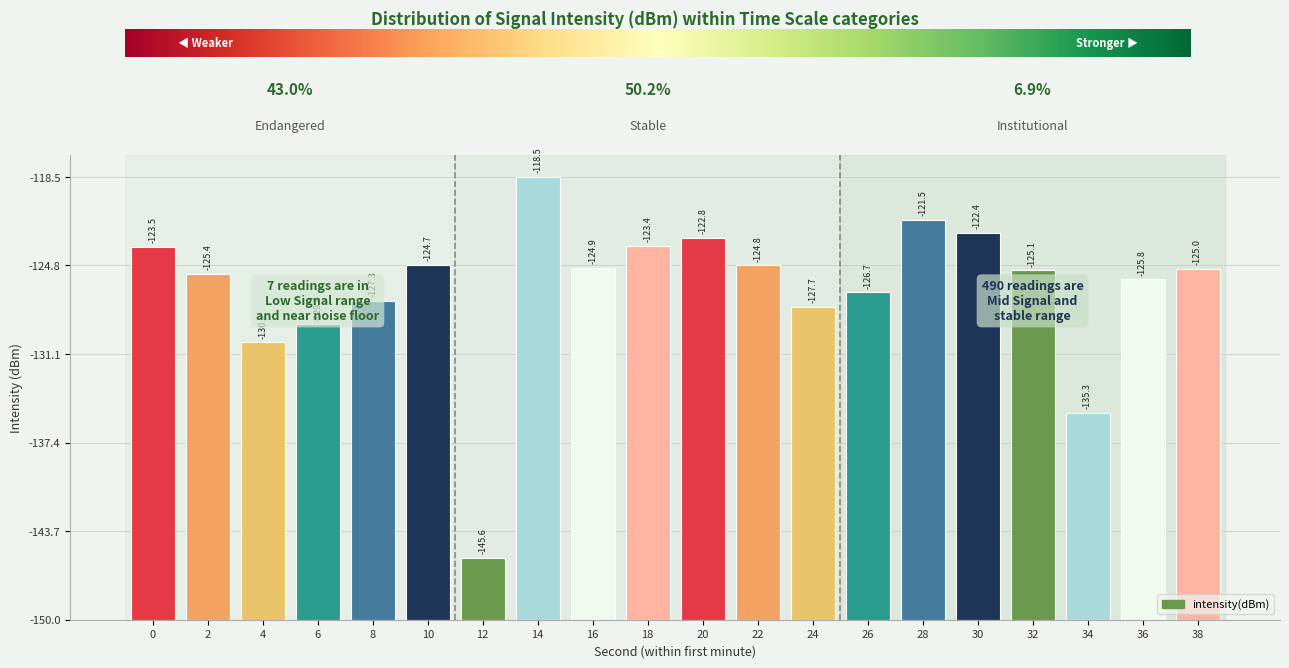

Approximately how many times larger is the value at 18 compared to 22?

1.1